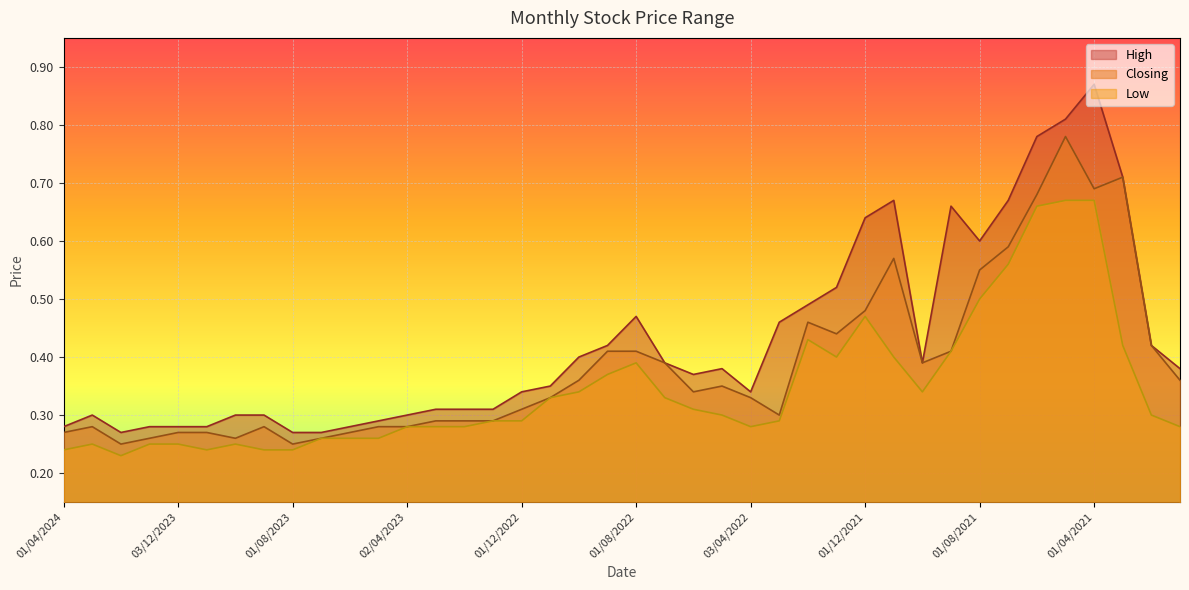

Between 02/04/2023 and 08/05/2022, which is larger?

08/05/2022